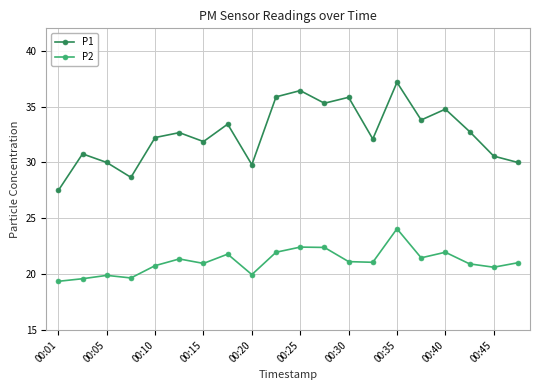

What is the value of the P1 point at the 11th from the left?

36.4